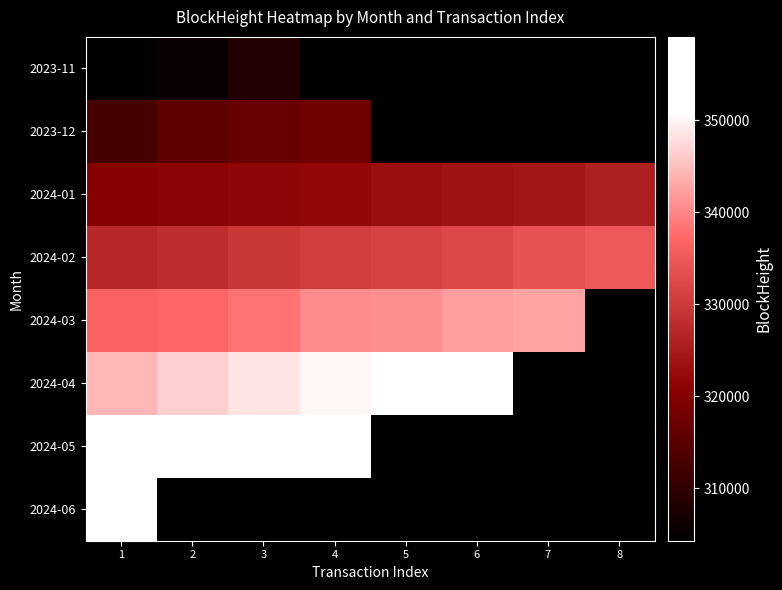

Count the number of data series in this chart.

8